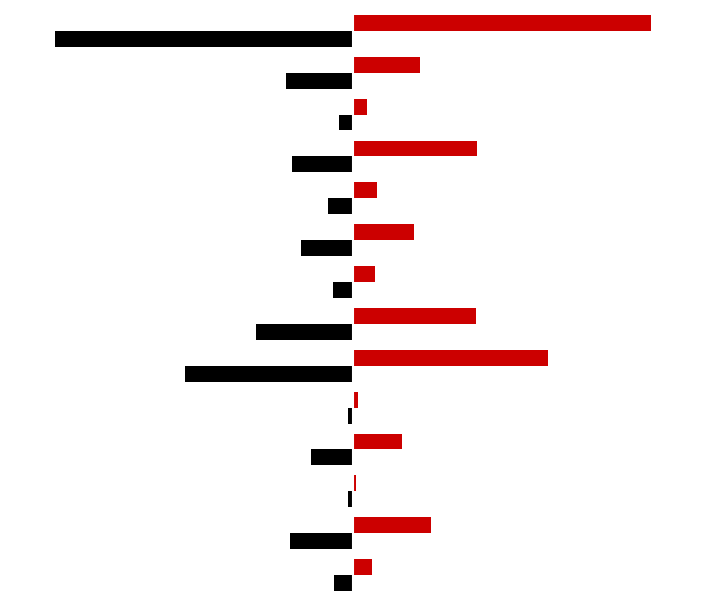

How many data points does each series have?

14